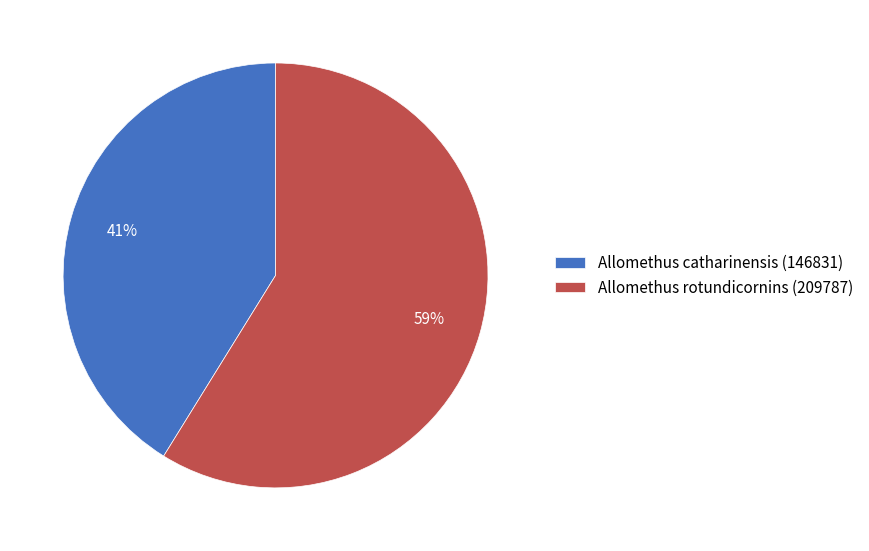

Which slice is the largest?

Allomethus rotundicornins (209787)